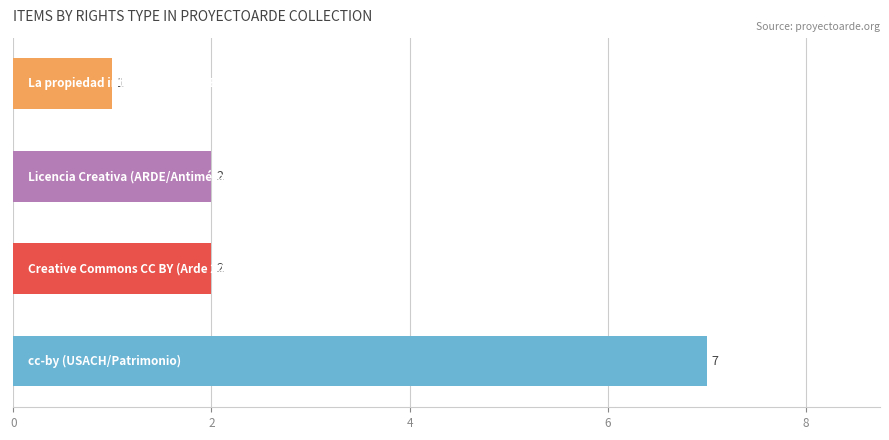

What is the difference between the second highest and minimum values?

1